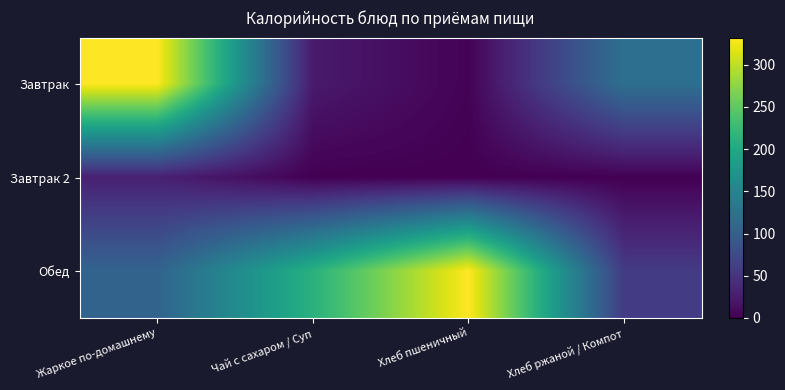

How many distinct data groups are displayed?

3